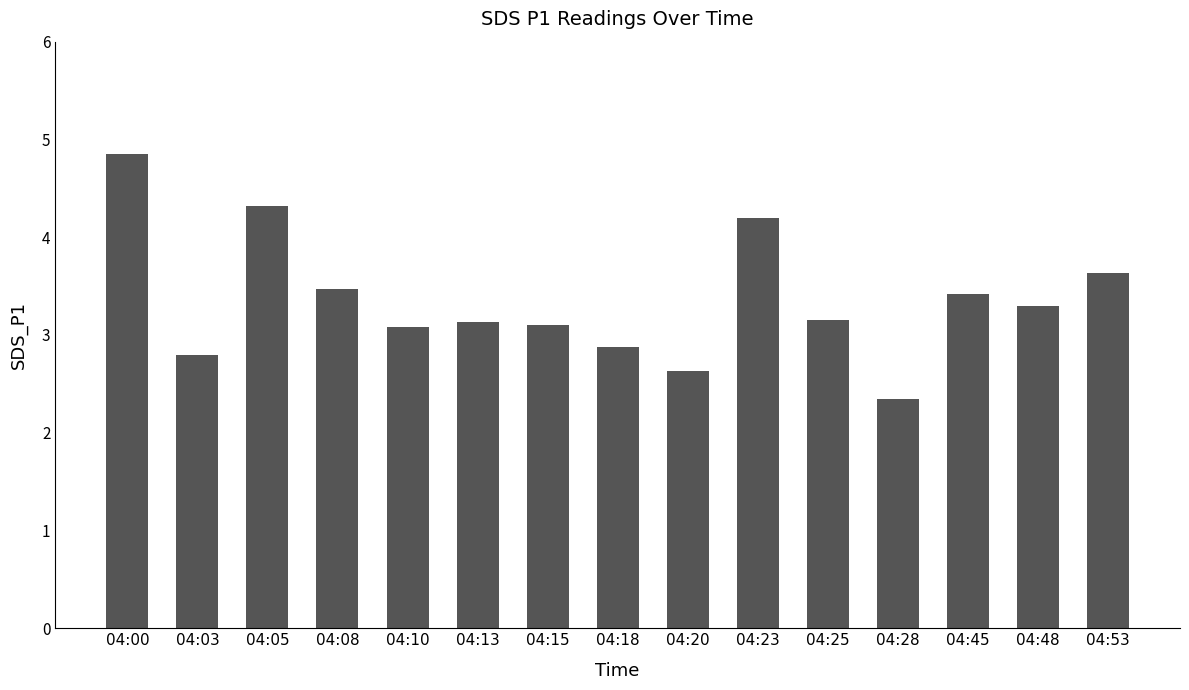

Which label corresponds to the largest value in the chart?

04:00